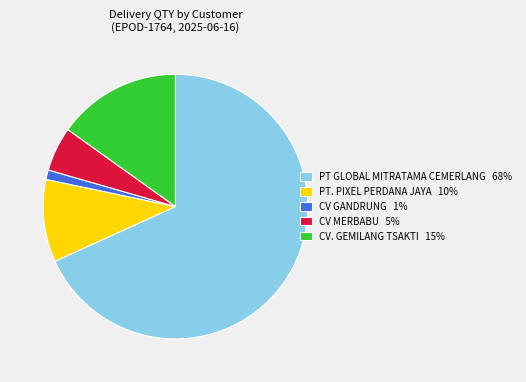

What is the largest slice in the pie chart?

PT GLOBAL MITRATAMA CEMERLANG 68%